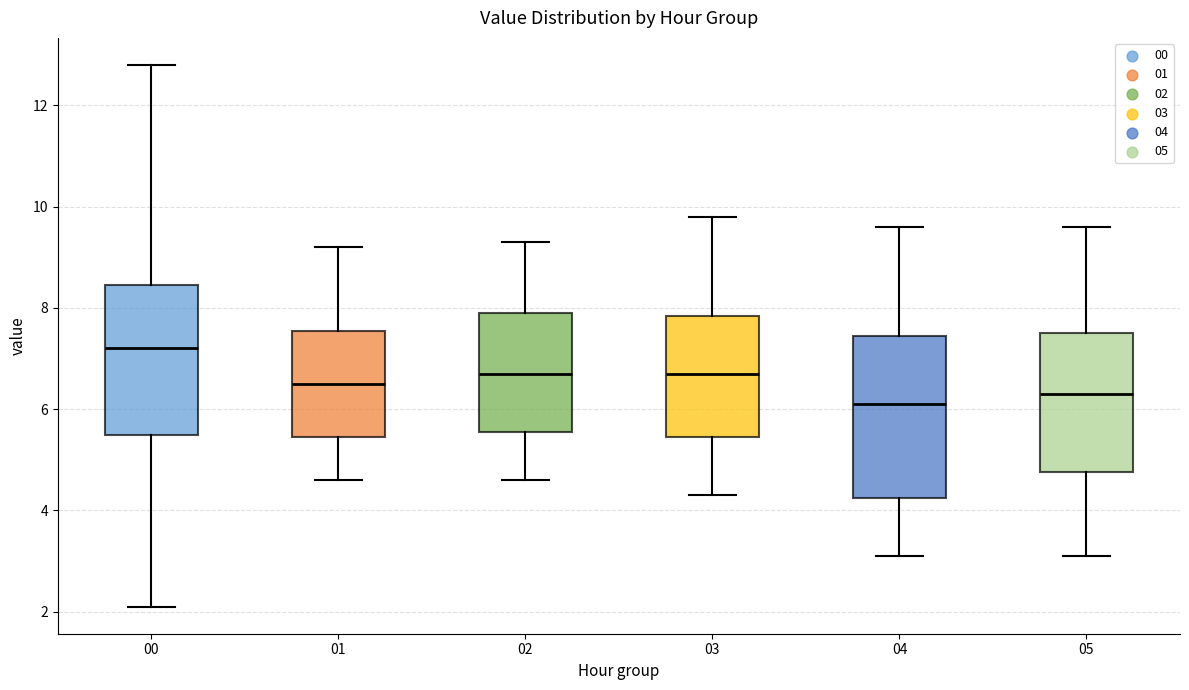

Reading left to right, transcribe this box plot: for each box, give where its median line is, the range the box spans, and where its two whiskers end, as read against the y-axis. The values are not printed on the chart, so give them approximately, as read against the axis.

00: median 7.2, box 5.6 to 8.4, whiskers 2.2 to 12.8
01: median 6.6, box 5.4 to 7.6, whiskers 4.6 to 9.2
02: median 6.8, box 5.6 to 8.0, whiskers 4.6 to 9.4
03: median 6.8, box 5.4 to 7.8, whiskers 4.4 to 9.8
04: median 6.2, box 4.2 to 7.4, whiskers 3.2 to 9.6
05: median 6.4, box 4.8 to 7.6, whiskers 3.2 to 9.6